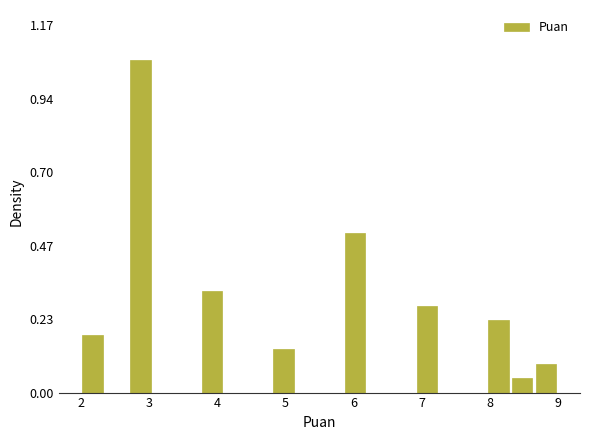

Around what value on the x-axis is the tallest bar? Give the approximate position of its centre, as read against the axis.

2.9